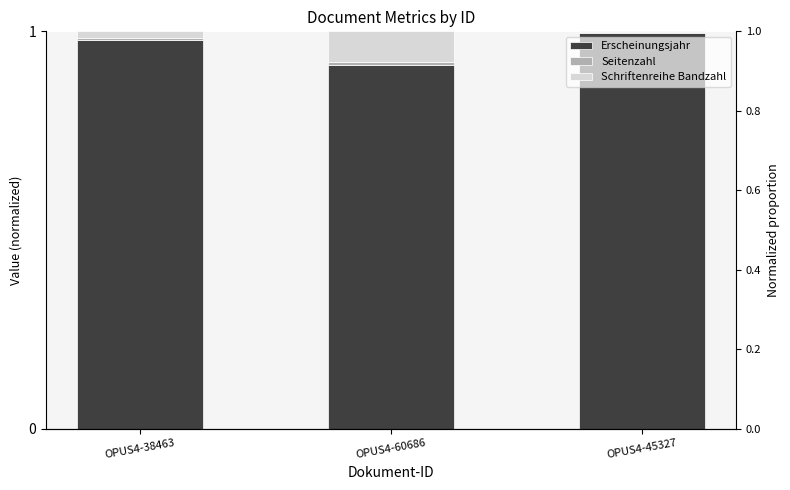

Which label corresponds to the smallest value in the chart?

OPUS4-45327